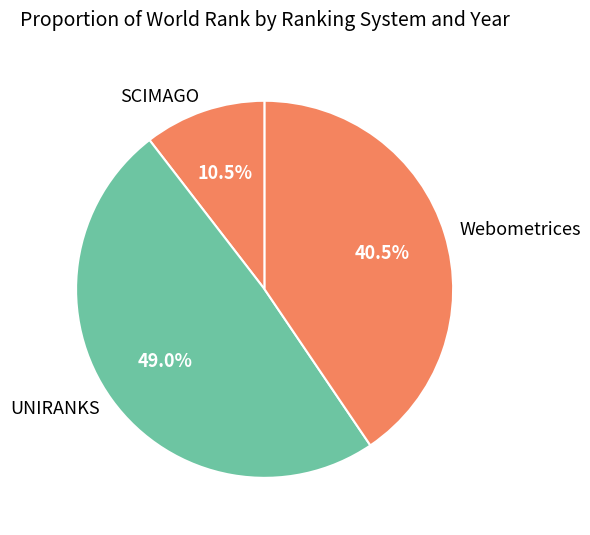

Which has a higher value, UNIRANKS or SCIMAGO?

UNIRANKS